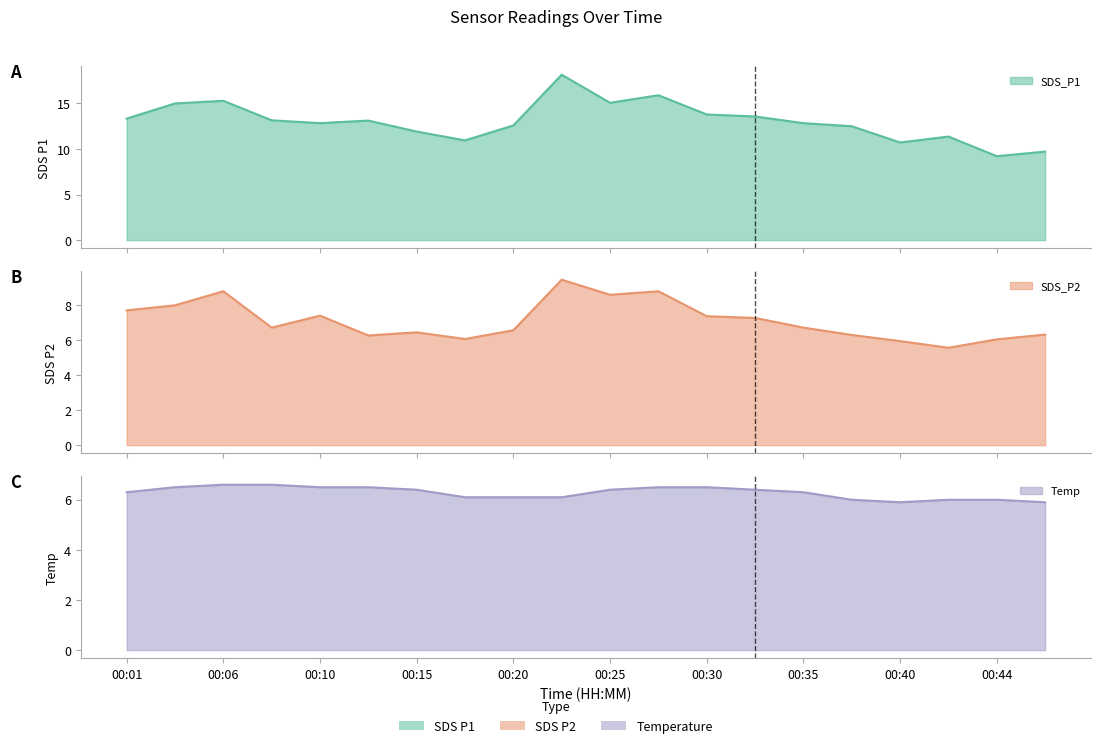

At which label is Temp closest to 6?

00:37